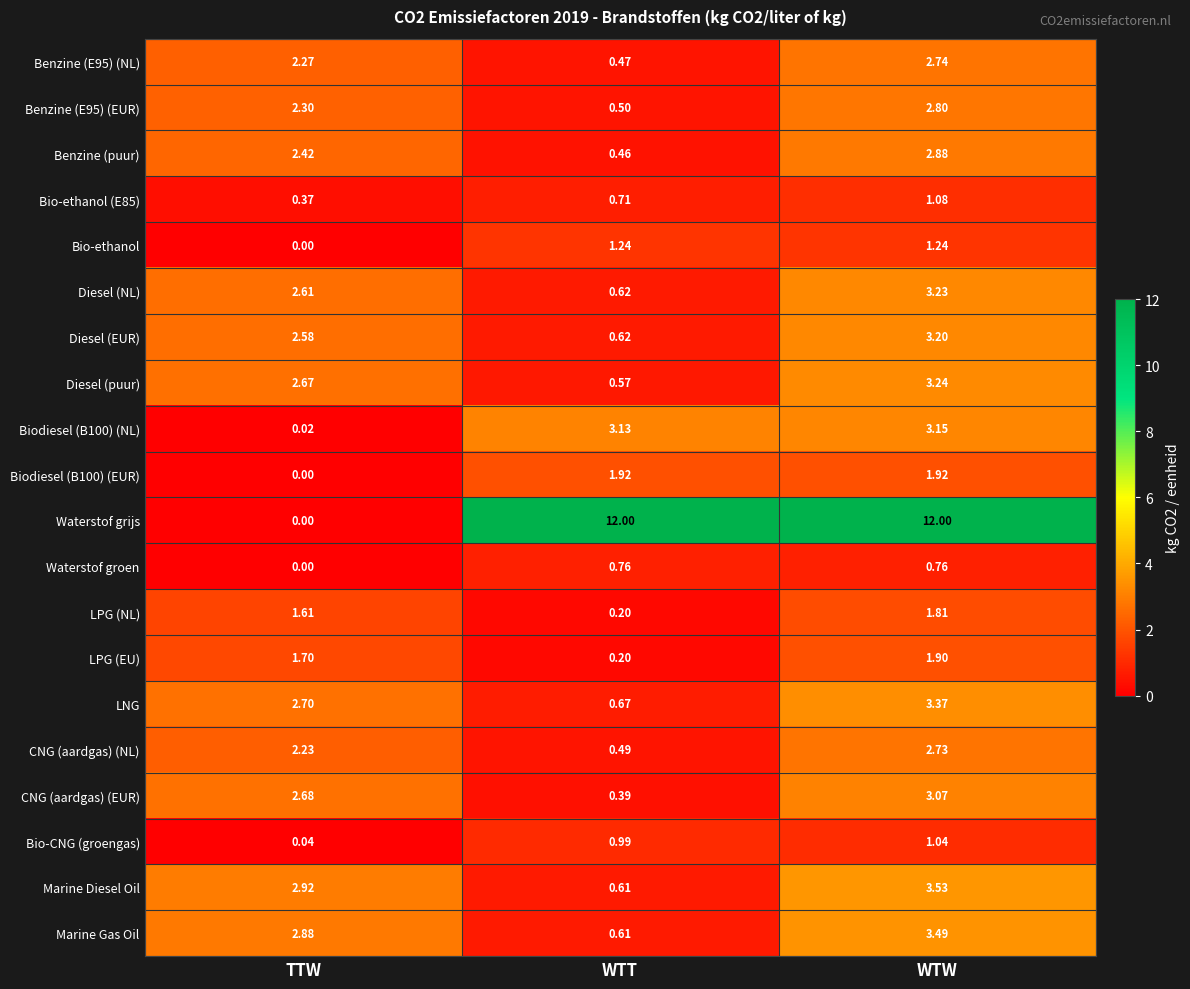

Which series has the largest total across all categories?

Waterstof grijs